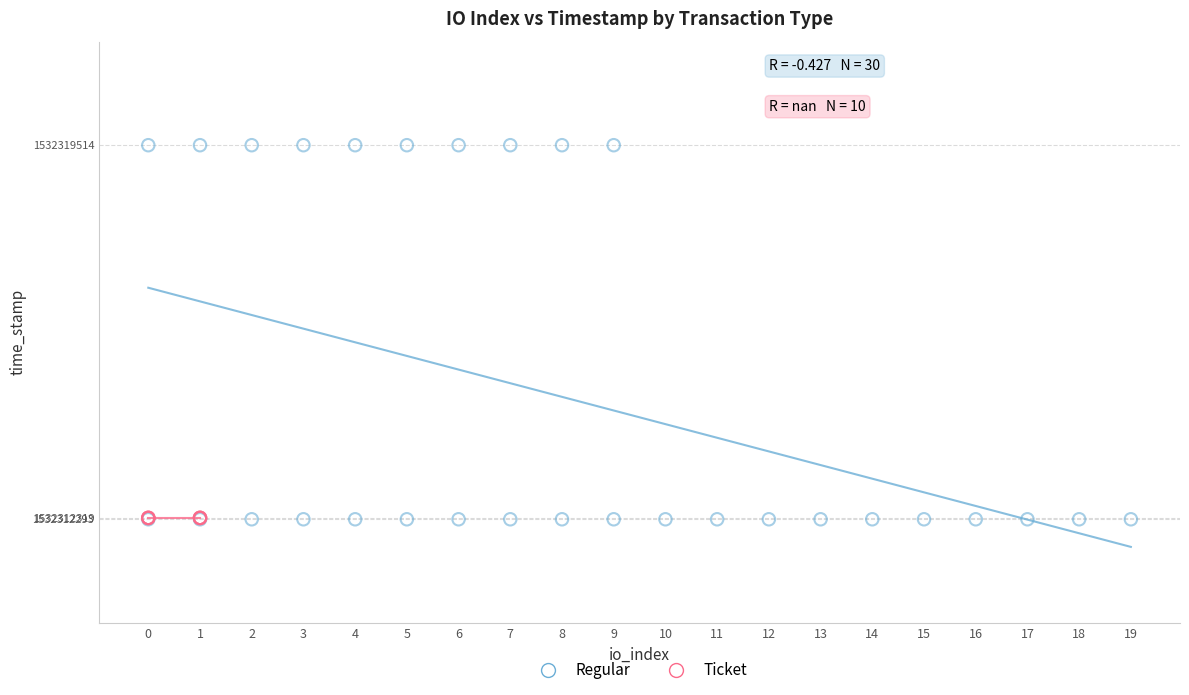

Which series reaches the maximum Y coordinate?

Regular